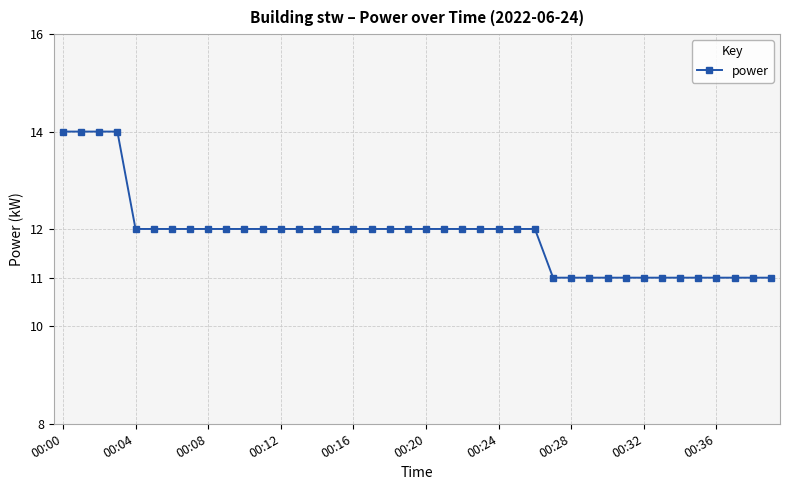

What is the difference between the maximum and second lowest values?

3